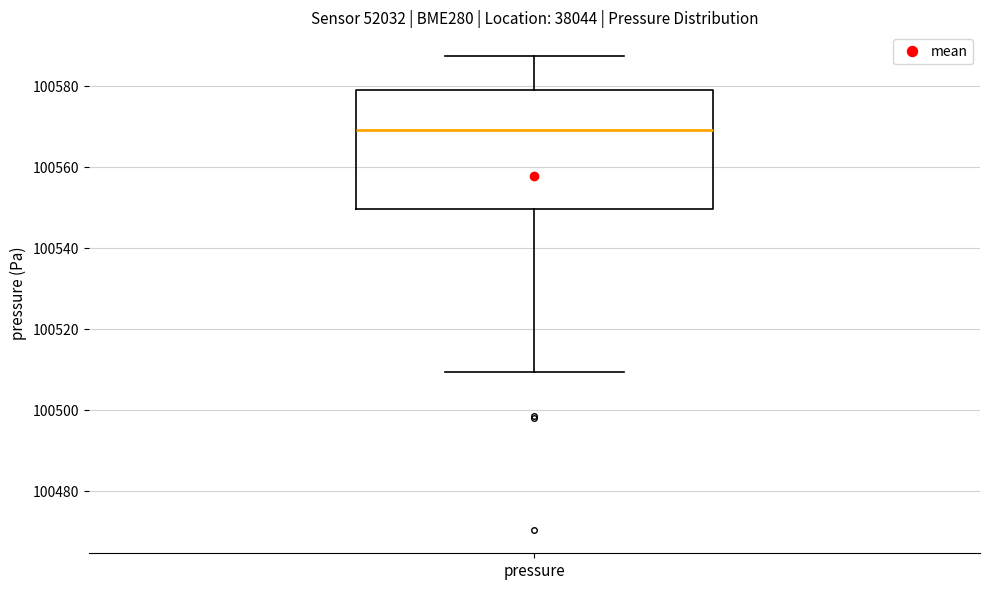

Read this box plot against the y-axis: the position of the median line, the range covered by the box, and the ends of both whiskers. The values are not printed on the chart, so give them approximately, as read against the axis.

median 100570, box 100550 to 100580, whiskers 100510 to 100588